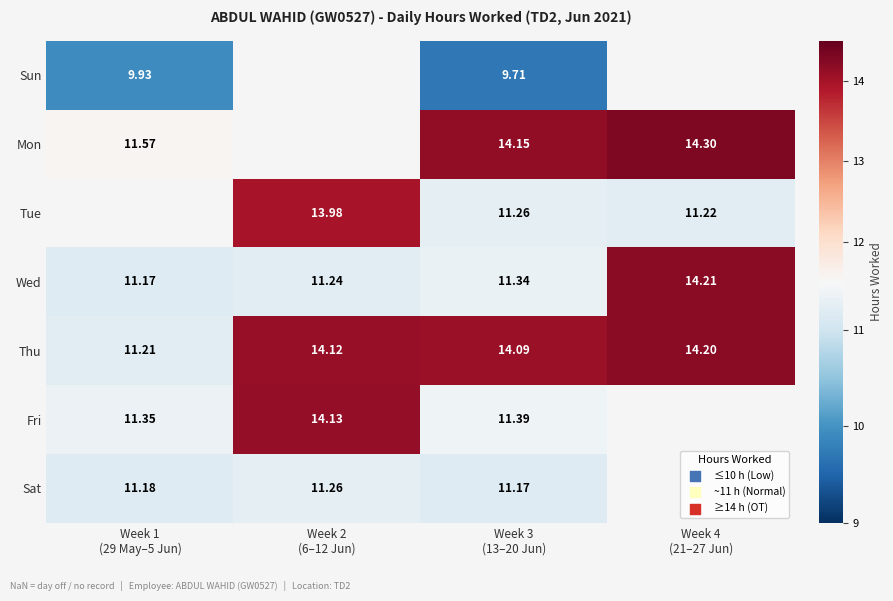

How many positive values does the Fri series have?

3